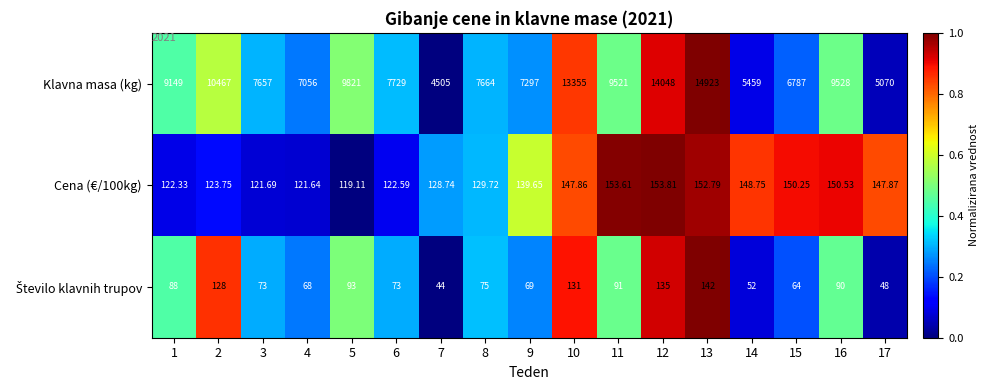

Between 8 and 13, which series saw the biggest shift?

Klavna masa (kg)